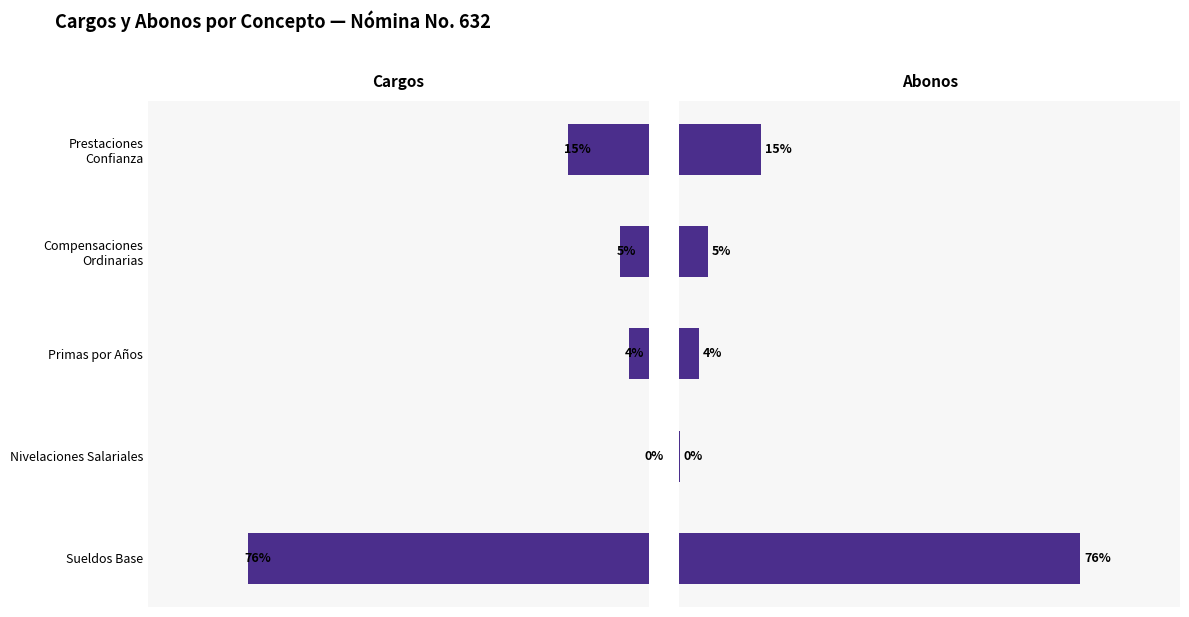

What is the sum of all Cargos values?

1822998.5